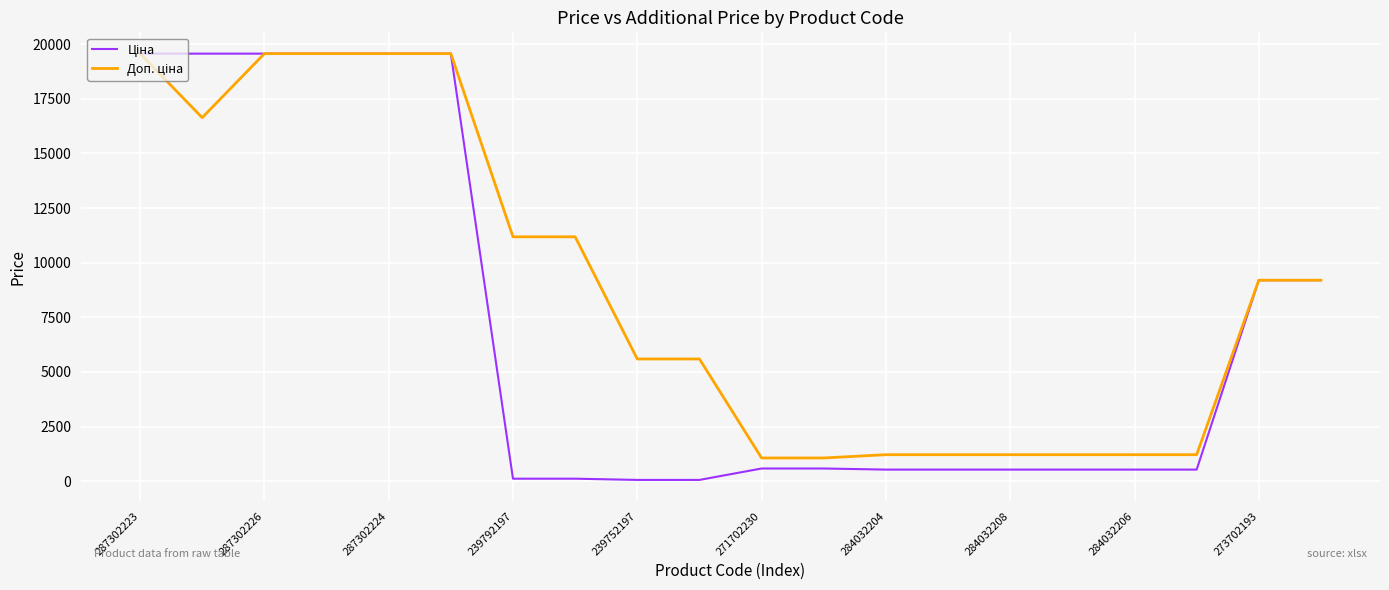

What is the maximum value shown in the chart?

19564.9